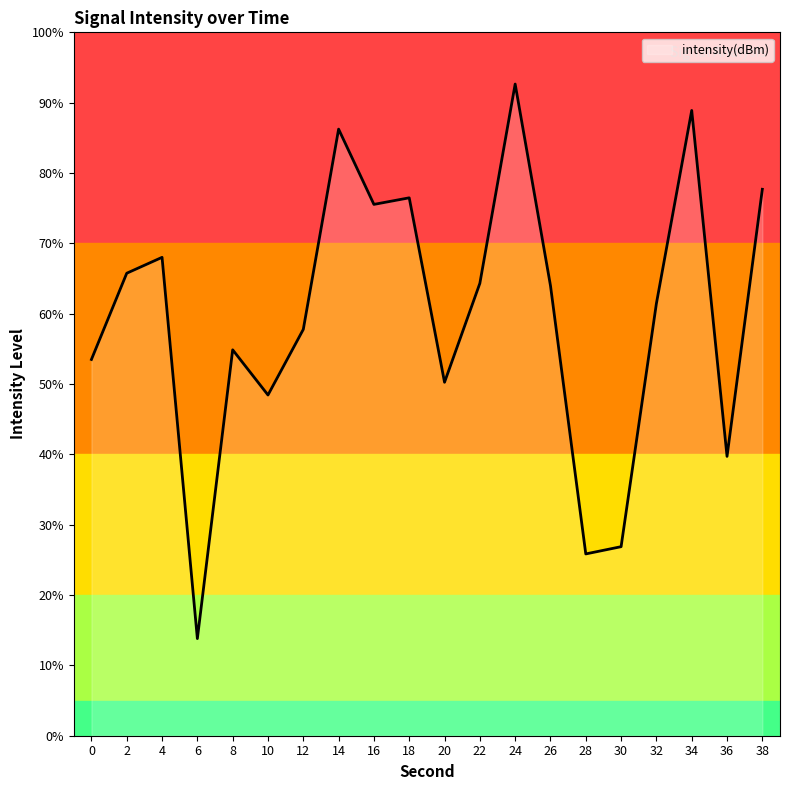

What is the sum of the values at 36 and 34?

128.6